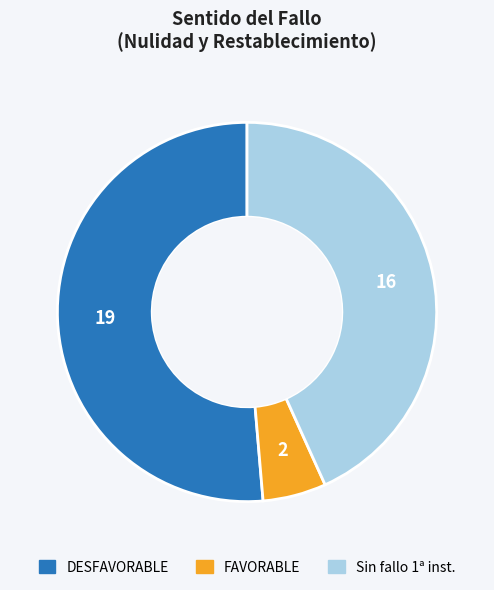

Which slice is the largest?

DESFAVORABLE